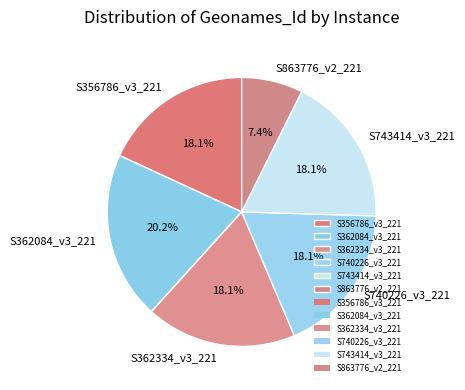

What is the ratio of the value at S356786_v3_221 to the value at S743414_v3_221?

1.0